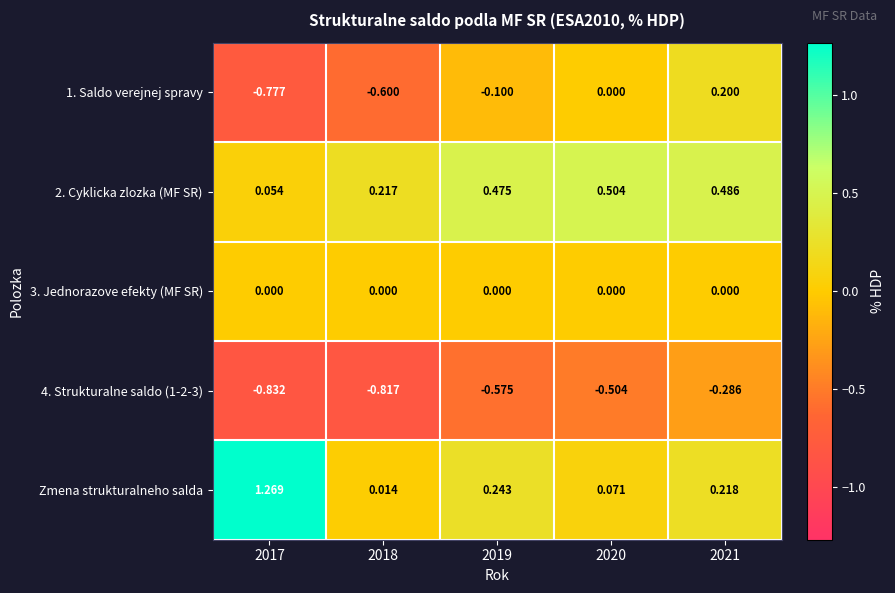

Between 2017 and 2021, which series saw the biggest shift?

Zmena strukturalneho salda